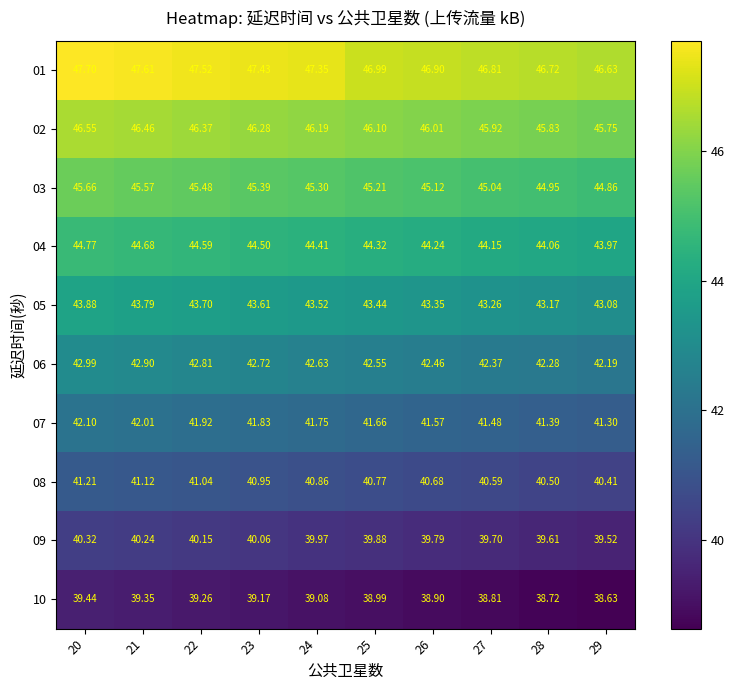

Reading left to right, extract all data points from this chart.

01: 20=47.7	21=47.6	22=47.5	23=47.4	24=47.4	25=47.0	26=46.9	27=46.8	28=46.7	29=46.6
02: 20=46.5	21=46.5	22=46.4	23=46.3	24=46.2	25=46.1	26=46.0	27=45.9	28=45.8	29=45.8
03: 20=45.7	21=45.6	22=45.5	23=45.4	24=45.3	25=45.2	26=45.1	27=45.0	28=45.0	29=44.9
04: 20=44.8	21=44.7	22=44.6	23=44.5	24=44.4	25=44.3	26=44.2	27=44.1	28=44.1	29=44.0
05: 20=43.9	21=43.8	22=43.7	23=43.6	24=43.5	25=43.4	26=43.4	27=43.3	28=43.2	29=43.1
06: 20=43.0	21=42.9	22=42.8	23=42.7	24=42.6	25=42.5	26=42.5	27=42.4	28=42.3	29=42.2
07: 20=42.1	21=42.0	22=41.9	23=41.8	24=41.8	25=41.7	26=41.6	27=41.5	28=41.4	29=41.3
08: 20=41.2	21=41.1	22=41.0	23=41.0	24=40.9	25=40.8	26=40.7	27=40.6	28=40.5	29=40.4
09: 20=40.3	21=40.2	22=40.1	23=40.1	24=40.0	25=39.9	26=39.8	27=39.7	28=39.6	29=39.5
10: 20=39.4	21=39.4	22=39.3	23=39.2	24=39.1	25=39.0	26=38.9	27=38.8	28=38.7	29=38.6